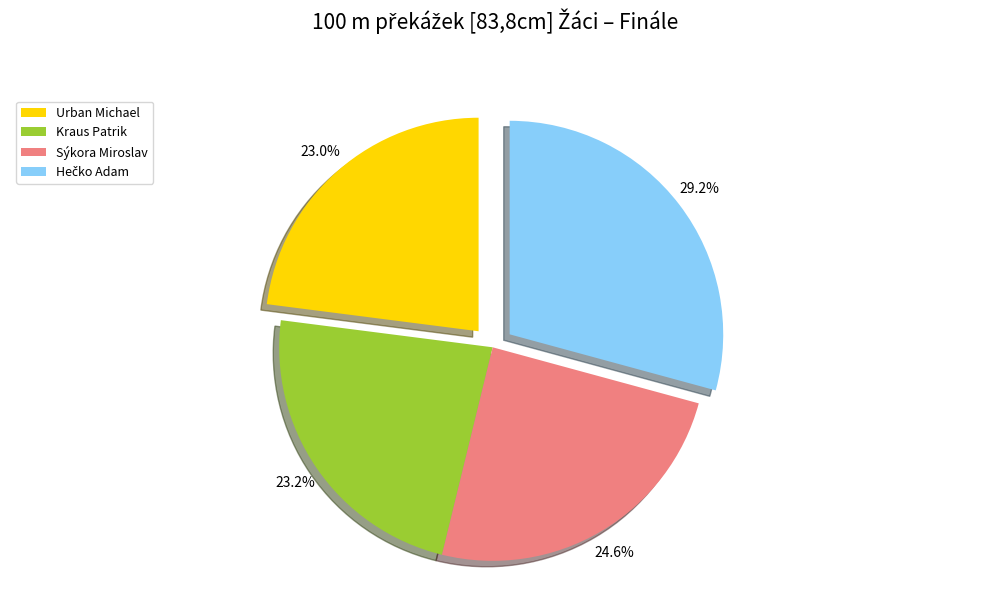

Does any single category account for the majority?

No